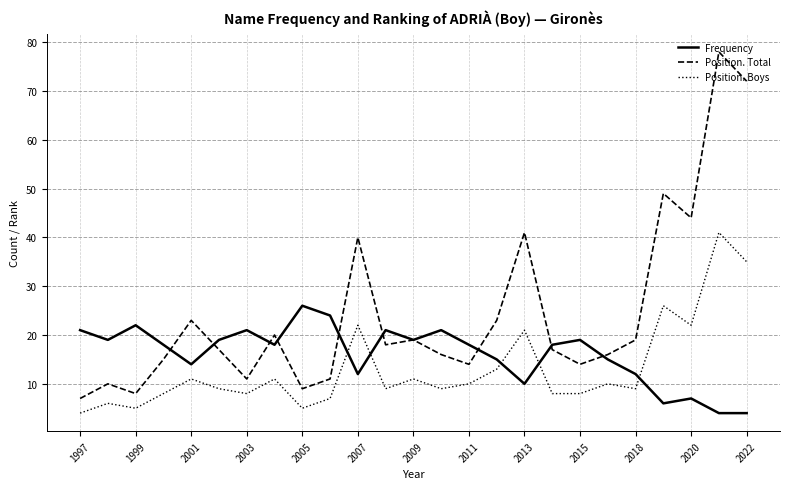

Which series has the largest total across all categories?

Position. Total